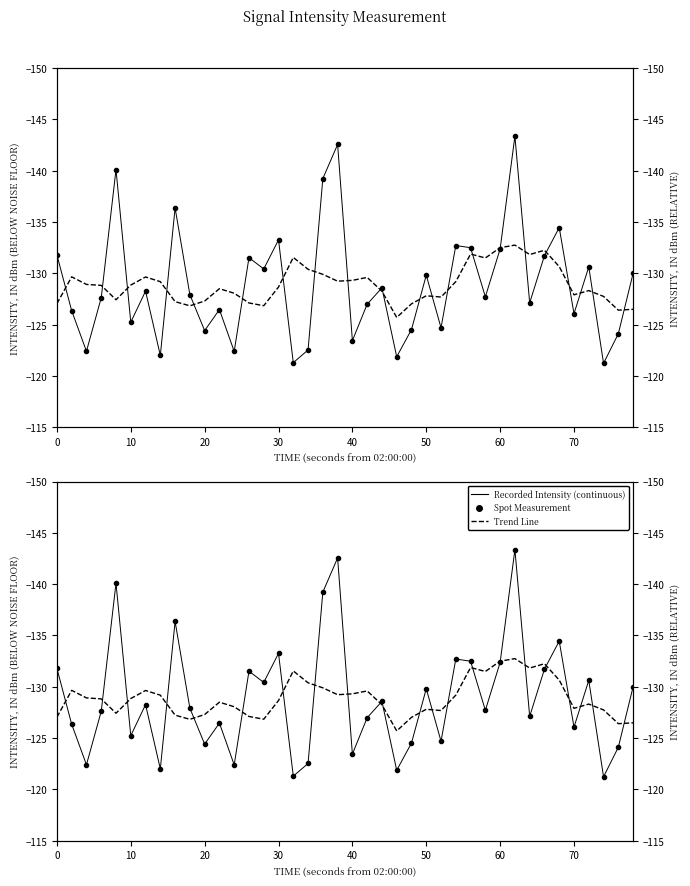

True or false: Spot Measurement and Recorded Intensity (continuous) cross at least once.

False